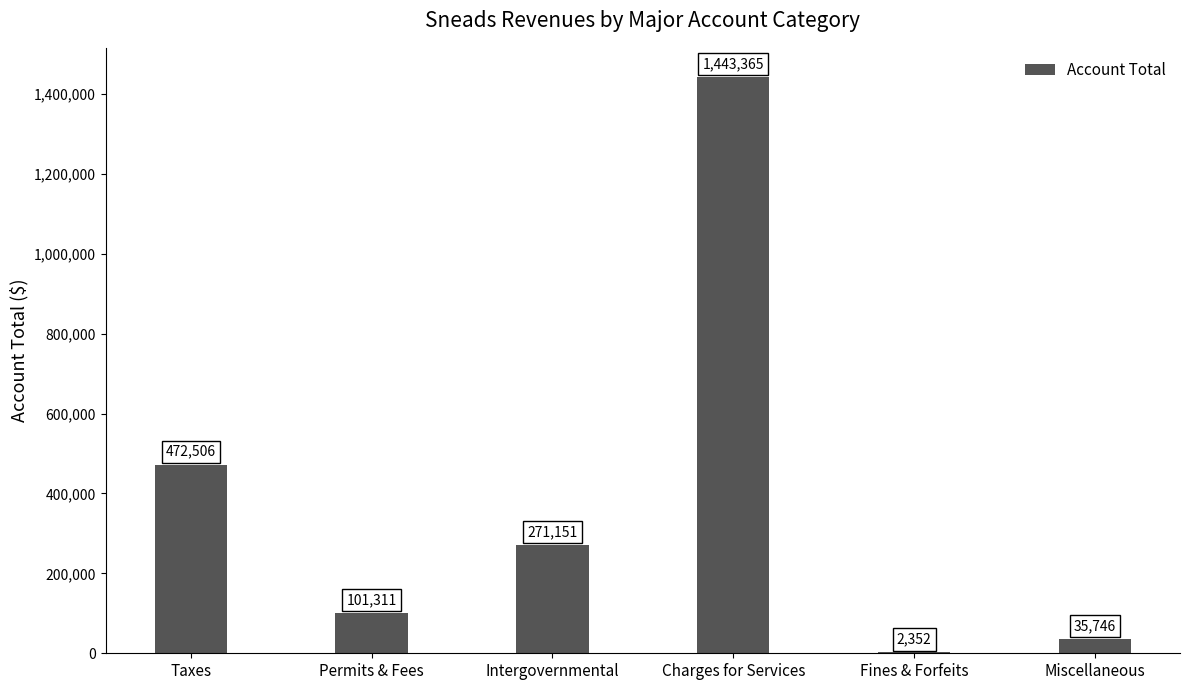

What is the sum of all values?

2326431